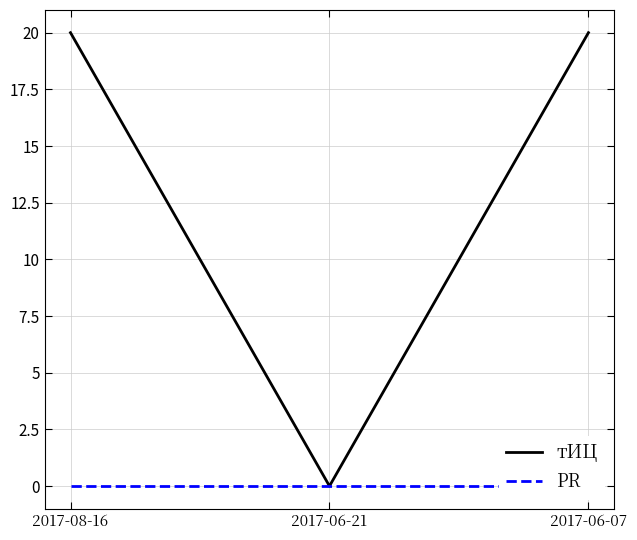

At how many categories does at least one series exceed 5?

2